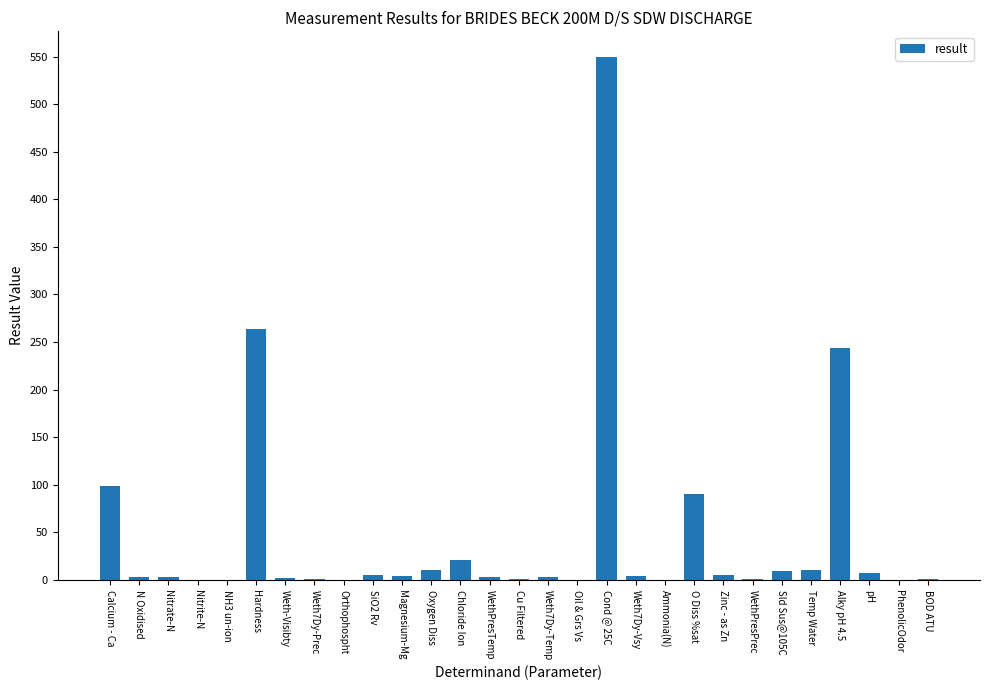

What is the change in value from WethPresPrec to Temp Water?

+9.7